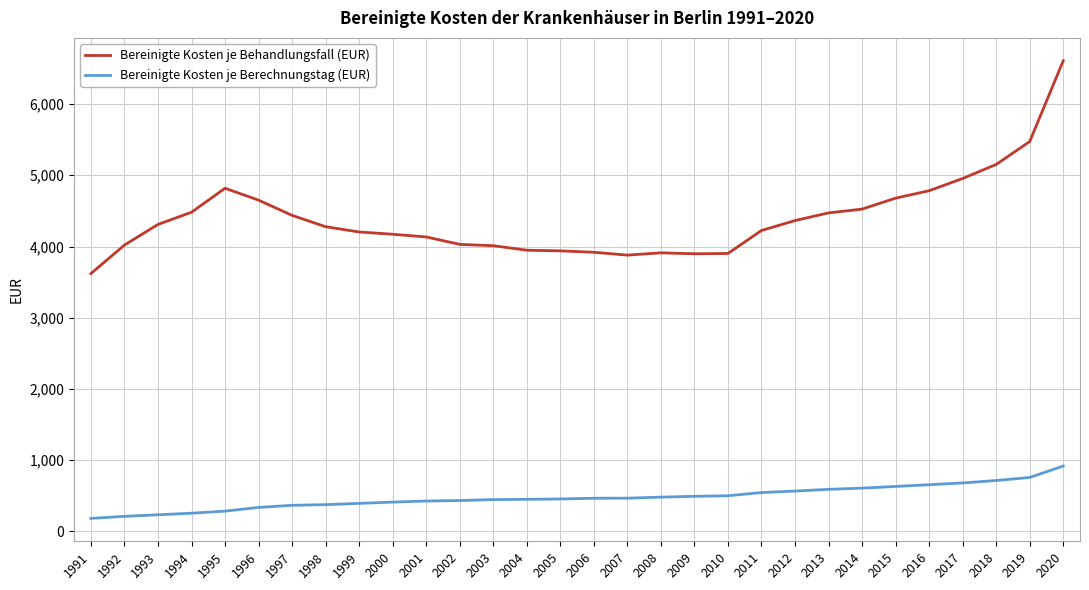

Rank the series by their maximum value, from highest to lowest.

Bereinigte Kosten je Behandlungsfall (EUR), Bereinigte Kosten je Berechnungstag (EUR)